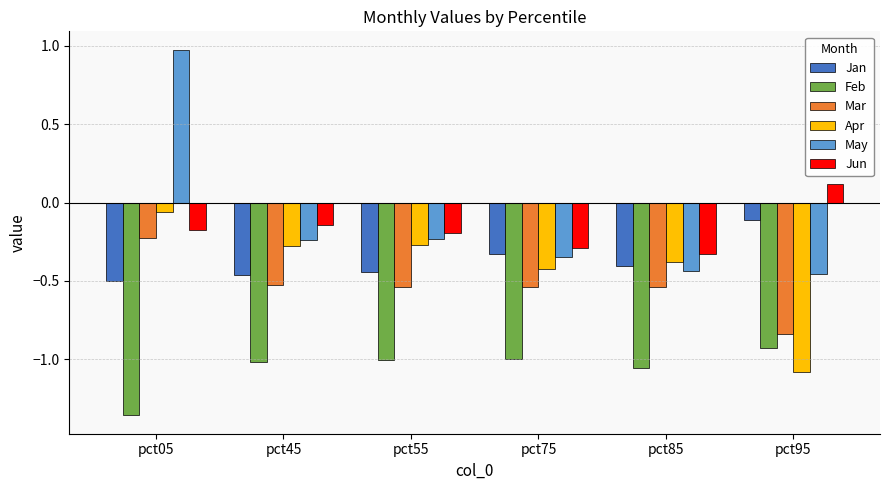

At which label is Mar closest to 0?

pct05